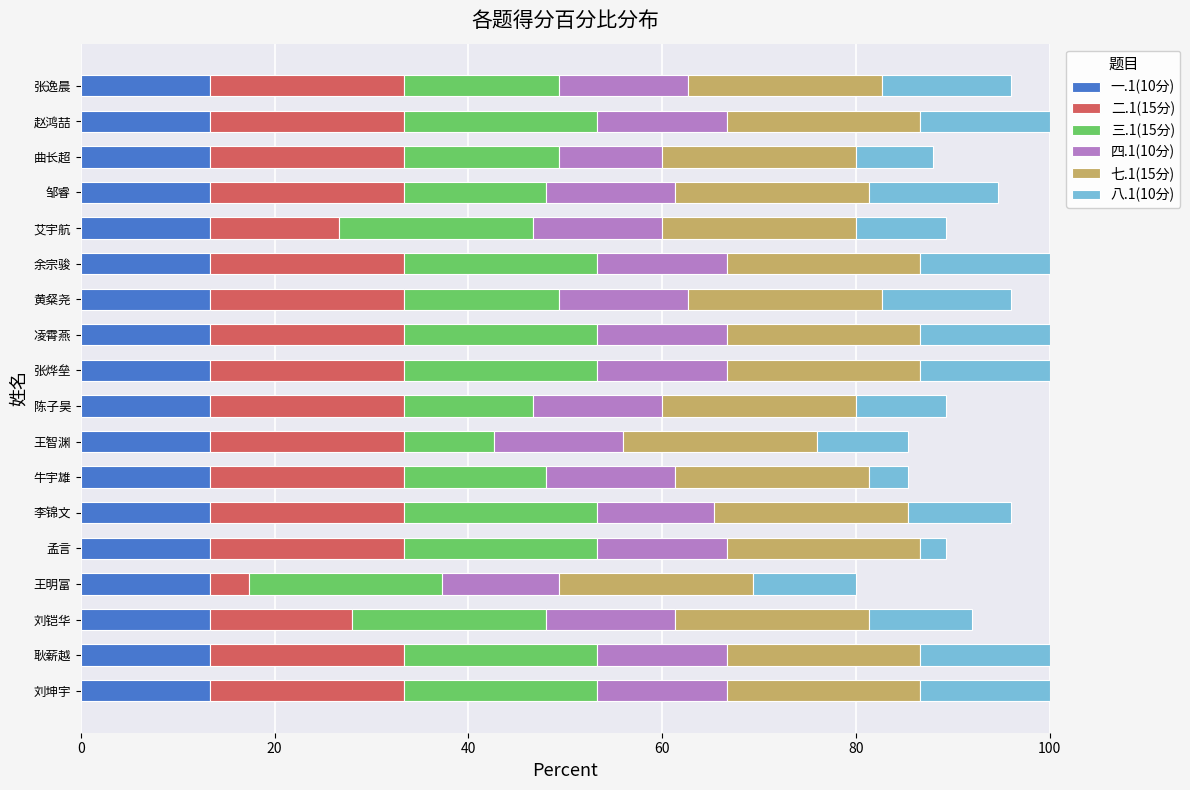

What is the total value across all series at 牛宇雄?

85.3